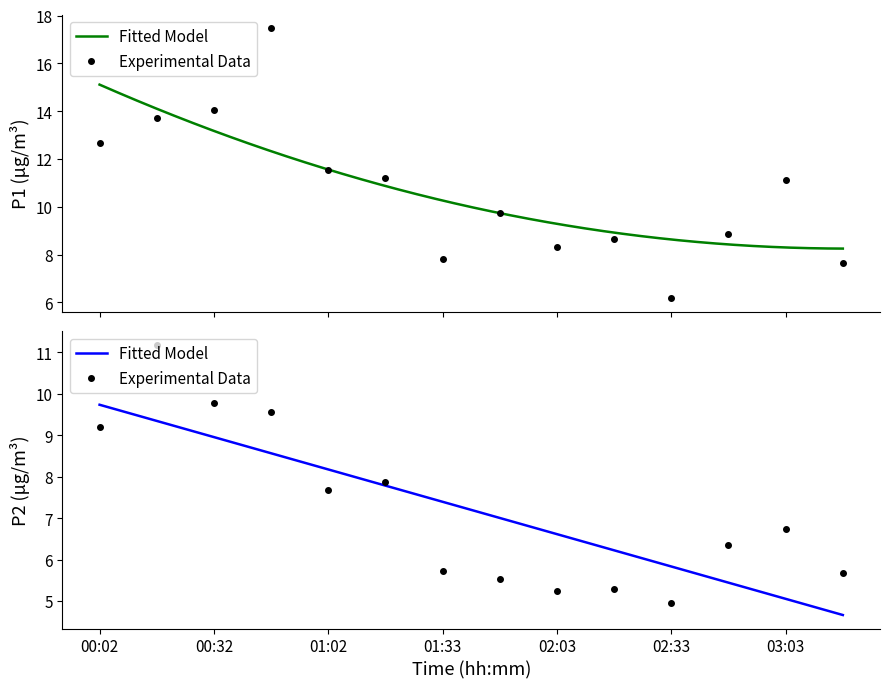

At which category is the sum across all series the highest?

00:47